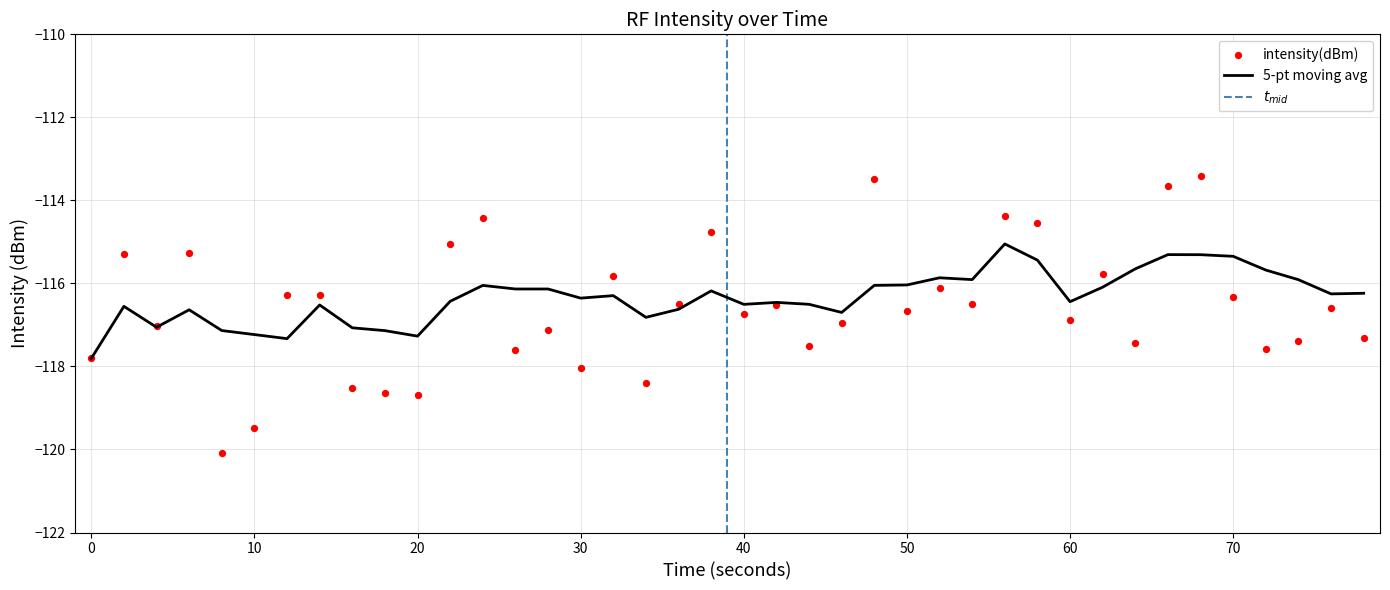

Which series has the widest spread of Y values?

intensity(dBm)